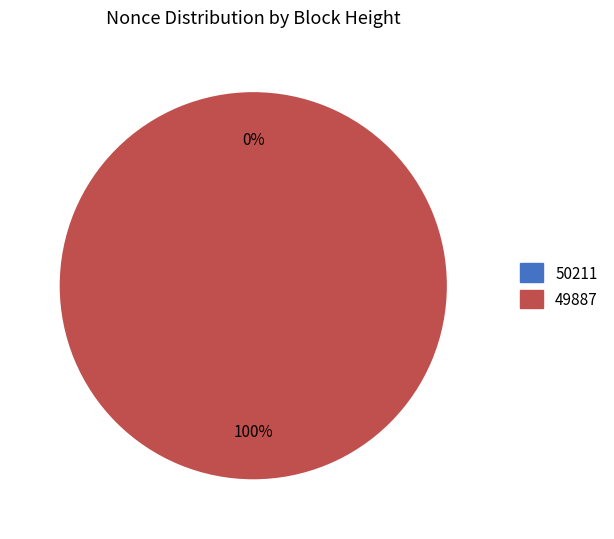

Is the sum of 49887 and 50211 greater than half?

Yes